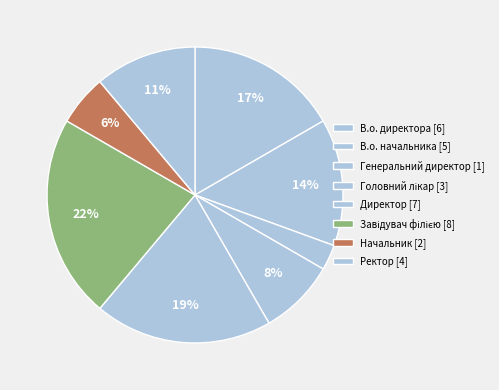

How many segments does this pie chart have?

8